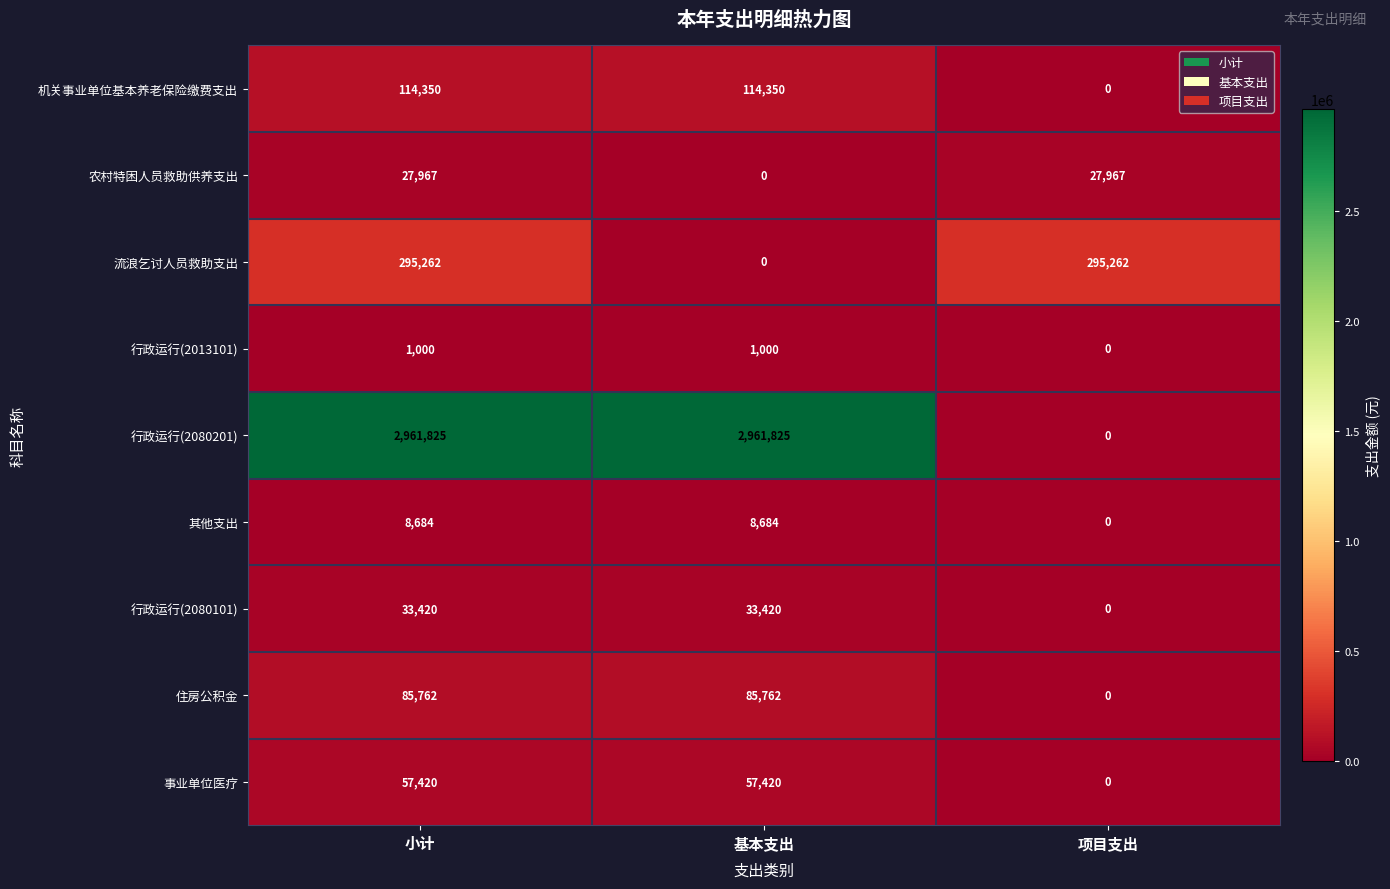

What is the sum of all 事业单位医疗 values?

114840